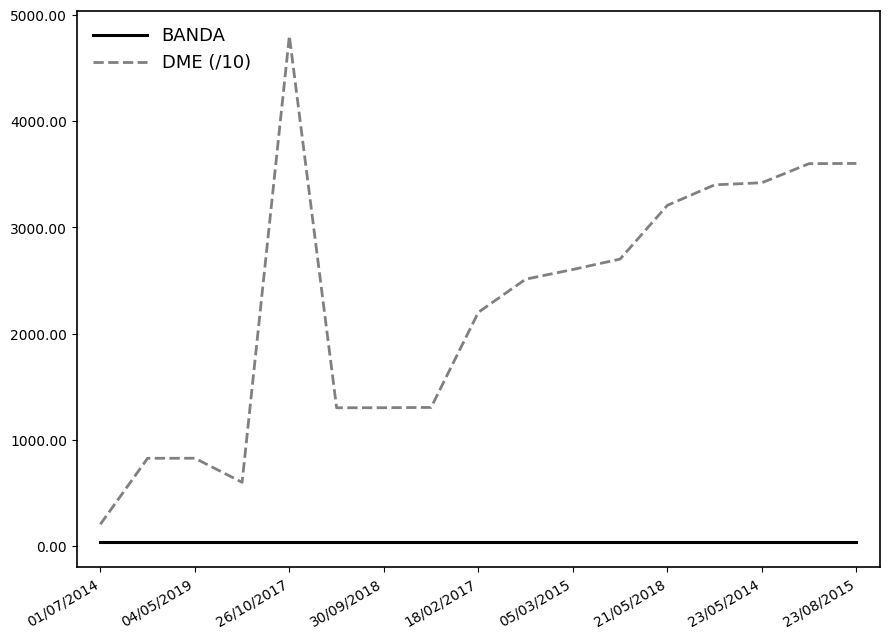

True or false: DME (/10) and BANDA cross at least once.

False